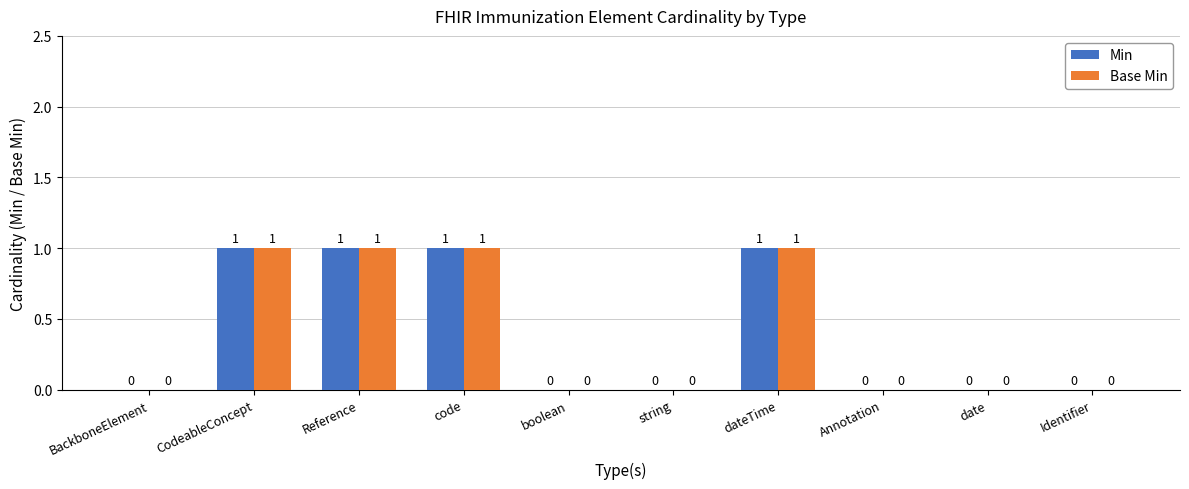

Is it true that Base Min equals 2 at CodeableConcept?

False